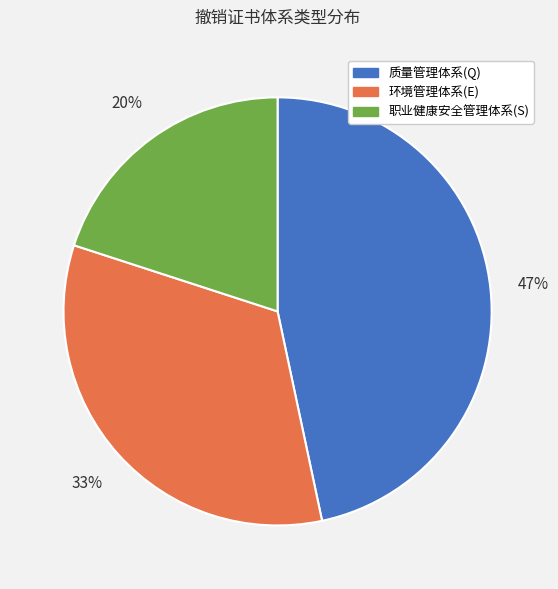

Approximately how many times larger is the value at 职业健康安全管理体系(S) compared to 环境管理体系(E)?

0.6